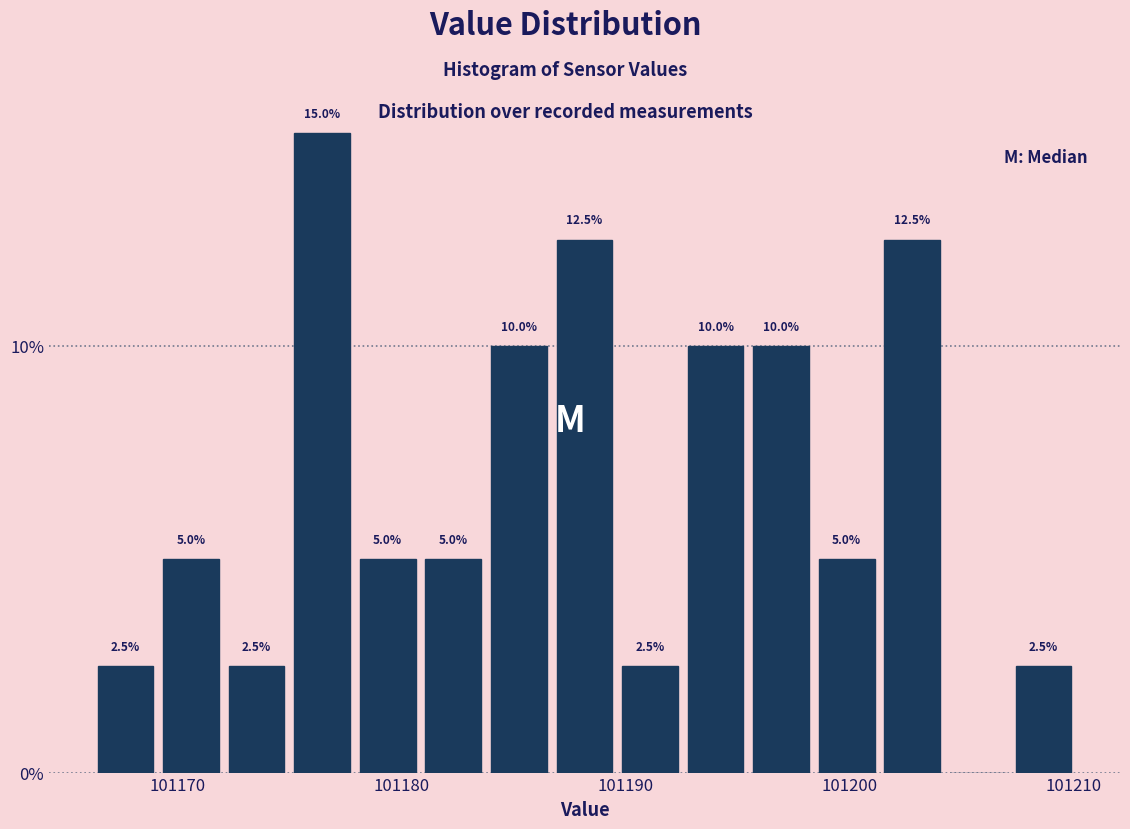

Around what value on the x-axis is the tallest bar? Give the approximate position of its centre, as read against the axis.

101176